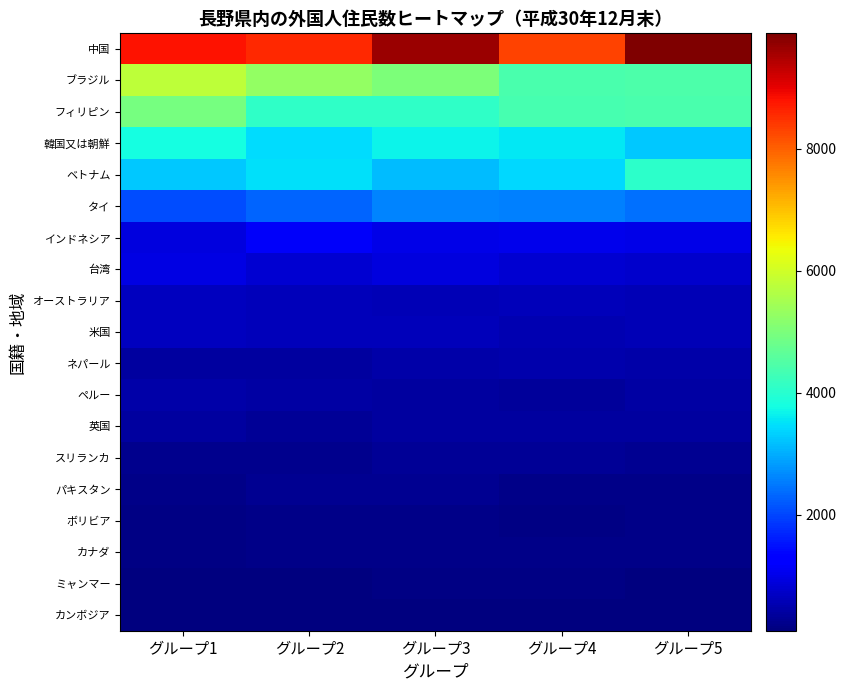

Reading left to right, transcribe all the data shown in this chart.

中国: グループ1=8805.6	グループ2=8576.9	グループ3=9655.7	グループ4=8315.5	グループ5=9894.6
ブラジル: グループ1=5794.1	グループ2=5275.3	グループ3=5012.4	グループ4=4407.7	グループ5=4451.8
フィリピン: グループ1=4933.0	グループ2=4113.2	グループ3=4089.1	グループ4=4370.3	グループ5=4416.2
韓国又は朝鮮: グループ1=3799.2	グループ2=3459.9	グループ3=3684.7	グループ4=3566.8	グループ5=3264.8
ベトナム: グループ1=3274.2	グループ2=3504.6	グループ3=3141.0	グループ4=3400.6	グループ5=4048.7
タイ: グループ1=2090.4	グループ2=2300.3	グループ3=2617.2	グループ4=2560.9	グループ5=2417.2
インドネシア: グループ1=928.1	グループ2=1161.5	グループ3=992.6	グループ4=1024.0	グループ5=1015.7
台湾: グループ1=965.6	グループ2=791.6	グループ3=912.4	グループ4=812.8	グループ5=756.1
オーストラリア: グループ1=646.0	グループ2=629.7	グループ3=591.6	グループ4=635.0	グループ5=591.4
米国: グループ1=639.6	グループ2=618.7	グループ3=605.6	グループ4=537.2	グループ5=570.4
ネパール: グループ1=387.8	グループ2=391.4	グループ3=459.3	グループ4=494.1	グループ5=484.2
ペルー: グループ1=480.3	グループ2=434.6	グループ3=381.2	グループ4=367.3	グループ5=438.4
英国: グループ1=375.0	グループ2=307.3	グループ3=389.0	グループ4=390.8	グループ5=380.6
スリランカ: グループ1=251.3	グループ2=239.1	グループ3=297.7	グループ4=297.5	グループ5=272.7
パキスタン: グループ1=206.2	グループ2=258.7	グループ3=258.1	グループ4=207.4	グループ5=202.0
ボリビア: グループ1=165.6	グループ2=208.6	グループ3=204.7	グループ4=155.9	グループ5=194.7
カナダ: グループ1=169.4	グループ2=196.7	グループ3=185.3	グループ4=197.0	グループ5=194.1
ミャンマー: グループ1=134.0	グループ2=125.2	グループ3=149.8	グループ4=141.3	グループ5=135.4
カンボジア: グループ1=114.6	グループ2=102.9	グループ3=102.6	グループ4=125.0	グループ5=126.5